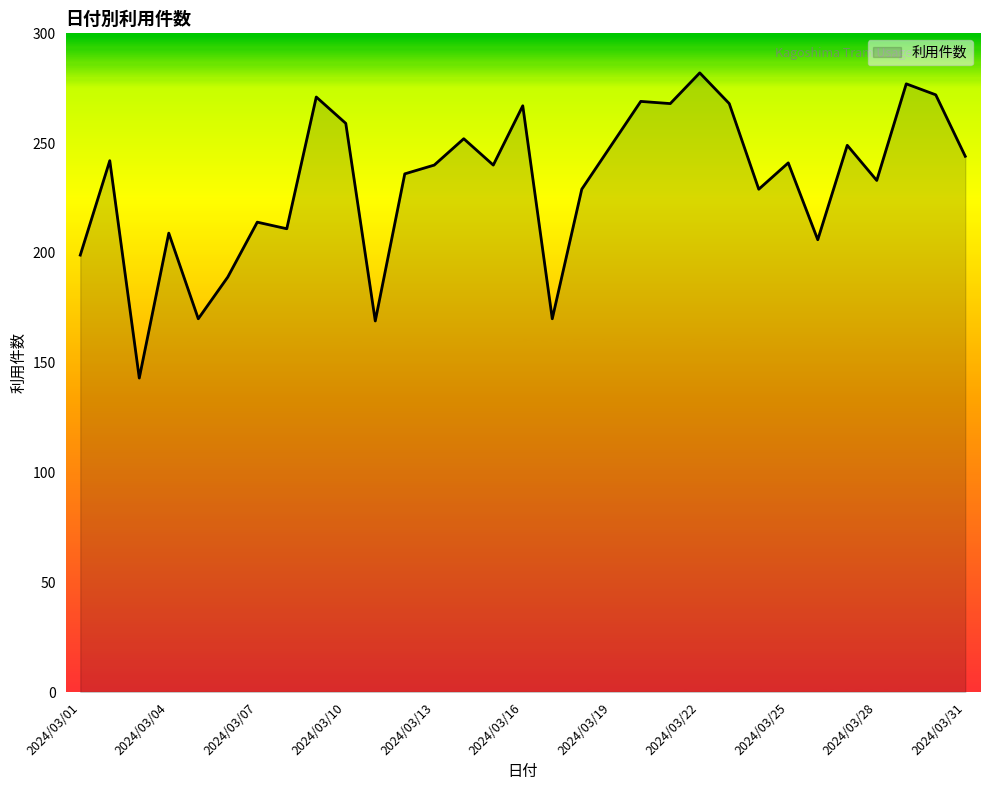

What is the difference between the maximum and minimum values?

139